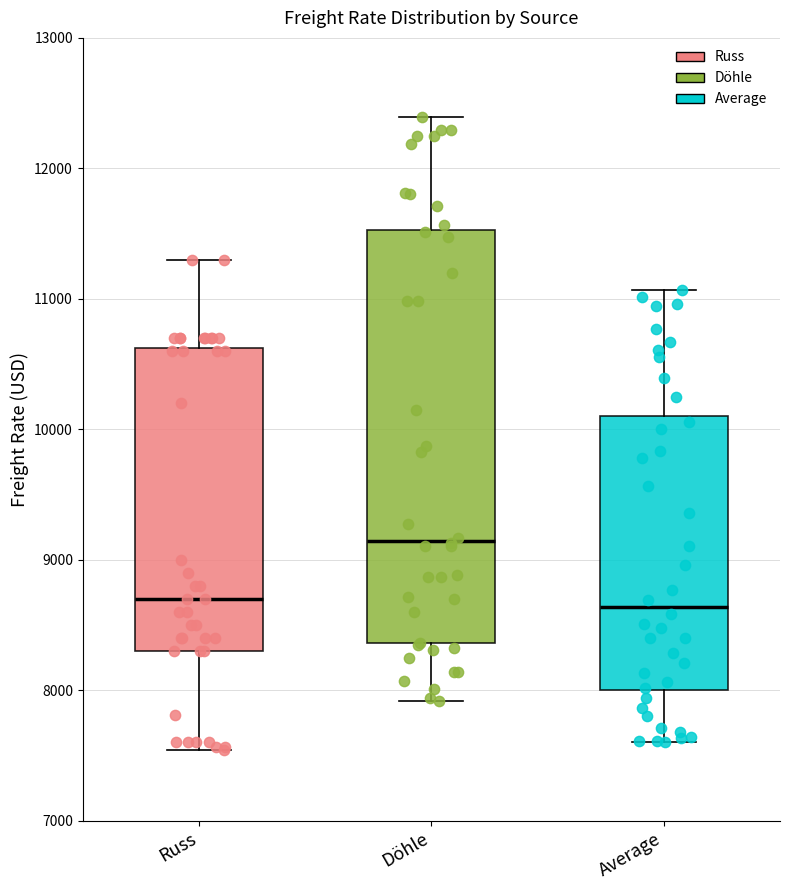

Which box is the tallest, from its lower edge to its upper edge?

Döhle